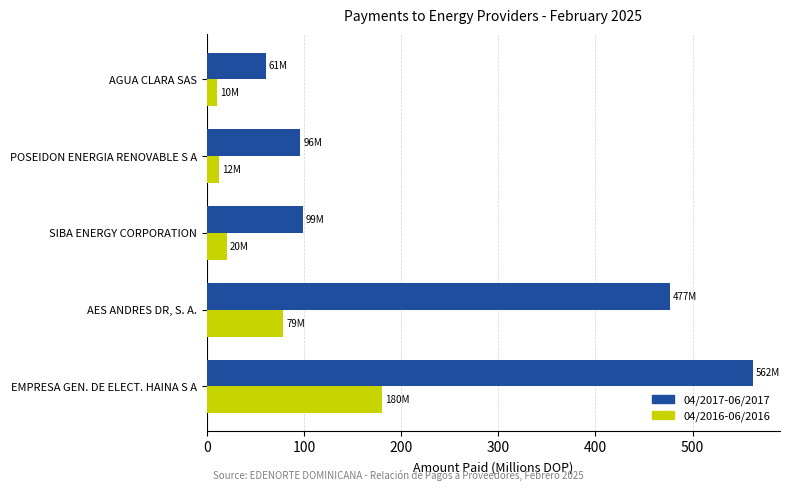

Where is 04/2017-06/2017 nearest to the value 311?

AES ANDRES DR, S. A.